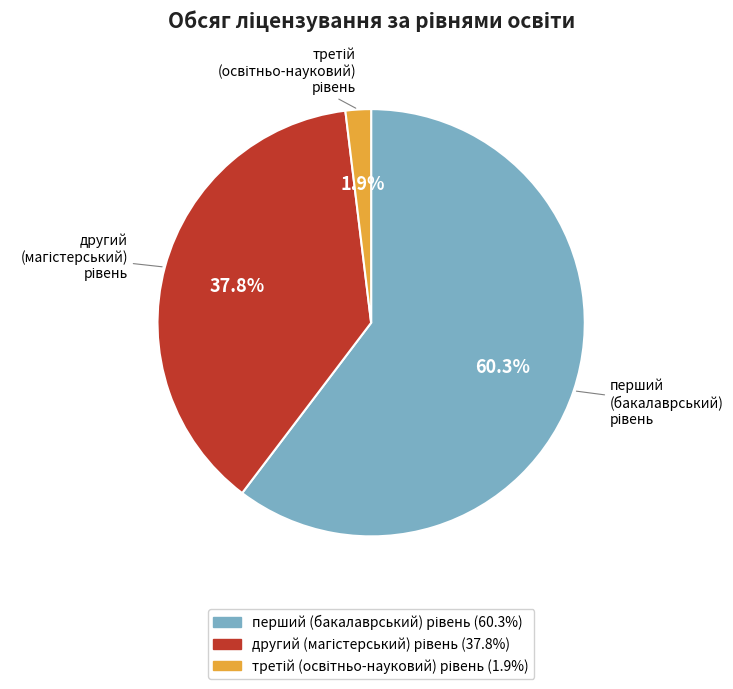

Does any single category account for the majority?

Yes